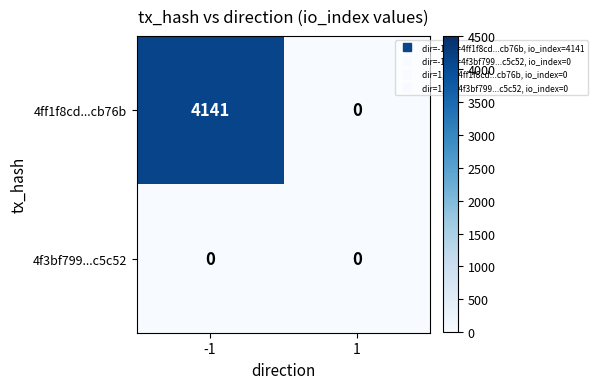

Count the number of data series in this chart.

2